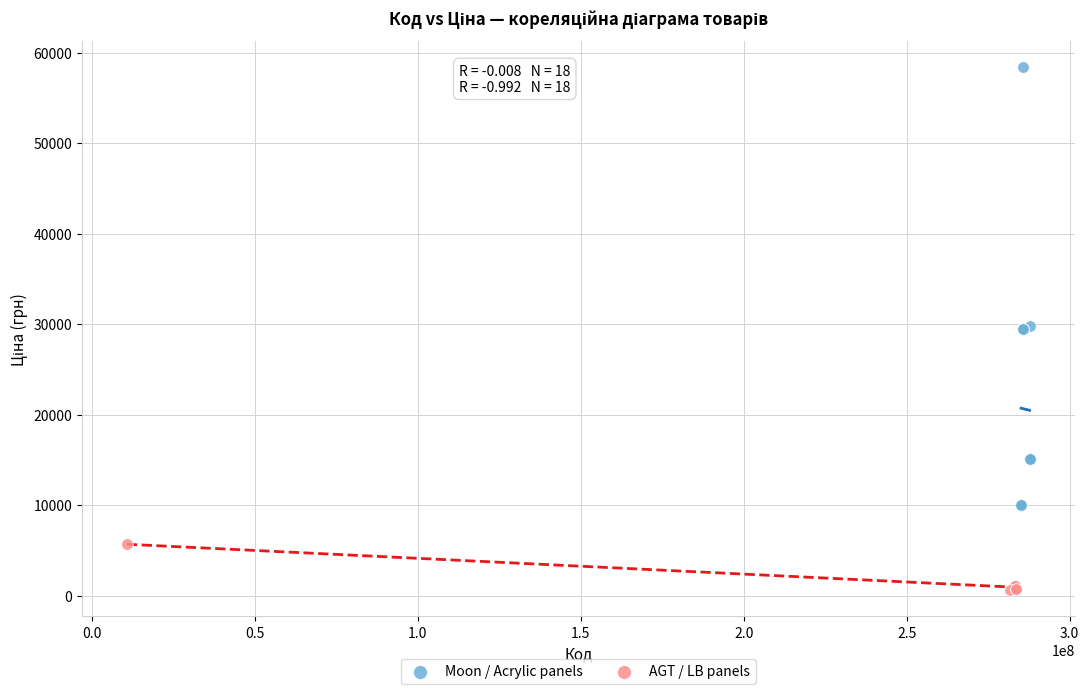

Which series has the largest Y range (max minus min)?

Moon / Acrylic panels